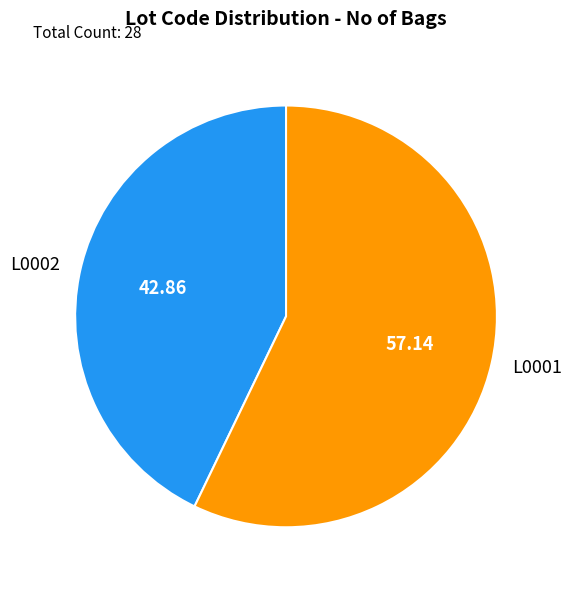

Is there any slice that represents more than half of the pie?

Yes